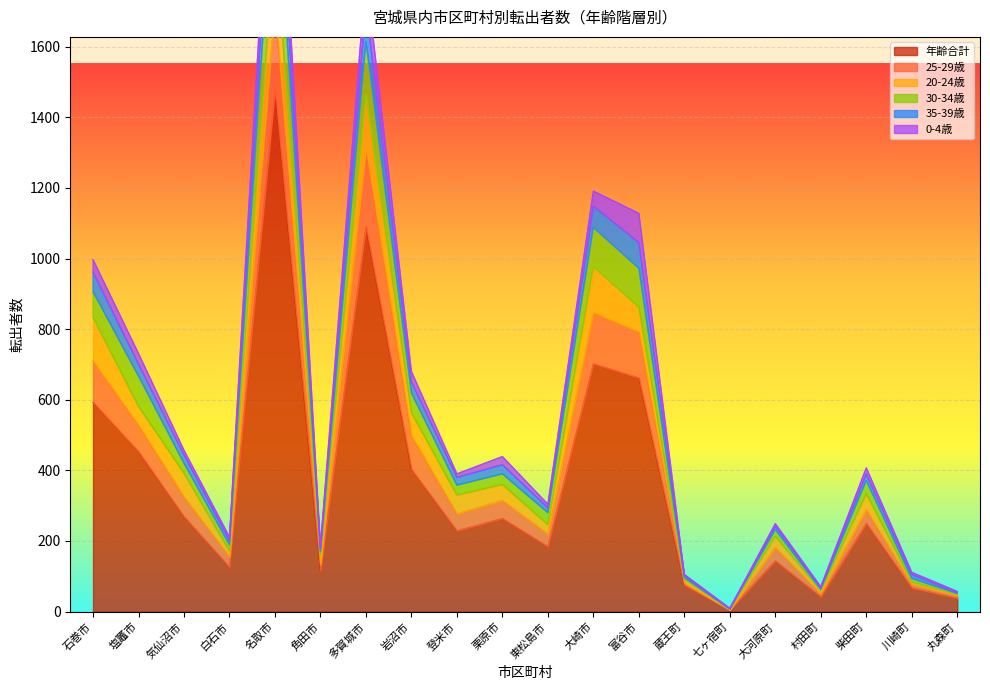

True or false: 年齢合計 has a value of 184 at 東松島市.

True